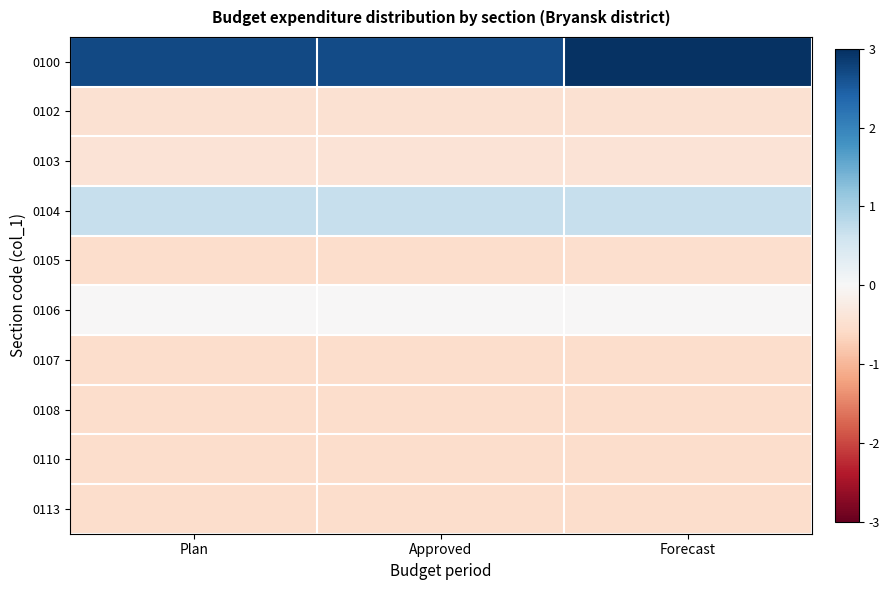

What is the greatest value displayed?

3.0